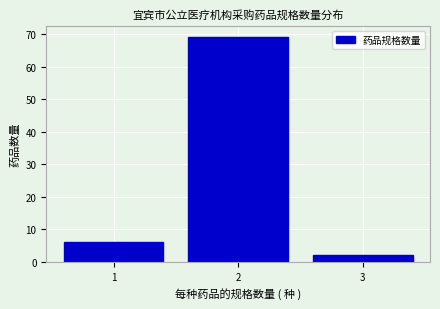

Reading left to right, what are all the values shown in this chart?

1=6	2=69	3=2